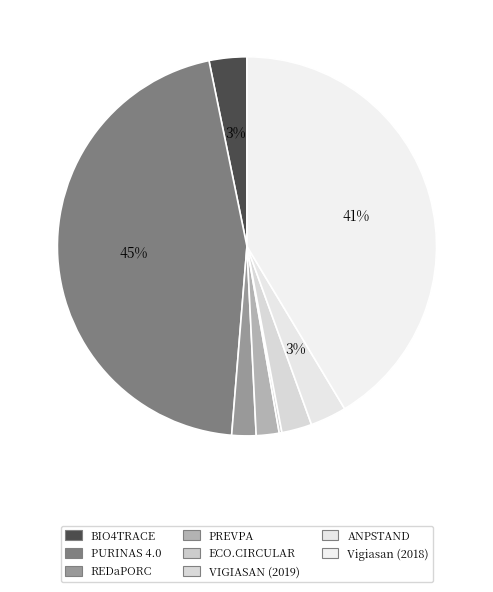

How much of the chart is everything except ECO.CIRCULAR?

99.8%